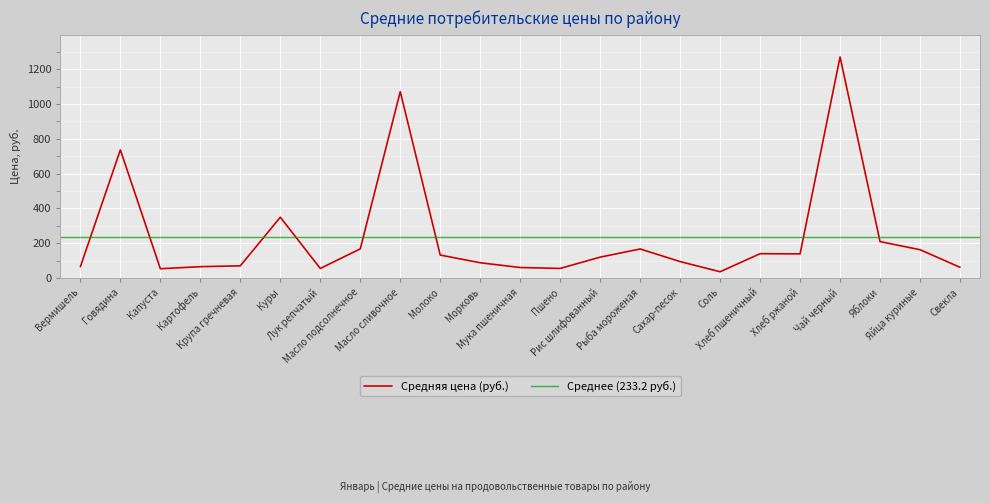

Rank the categories by value from highest to lowest.

Чай черный, Масло сливочное, Говядина, Куры, Яблоки, Масло подсолнечное, Рыба мороженая, Яйца куриные, Хлеб пшеничный, Хлеб ржаной, Молоко, Рис шлифованный, Сахар-песок, Морковь, Крупа гречневая, Вермишель, Картофель, Свекла, Мука пшеничная, Пшено, Лук репчатый, Капуста, Соль